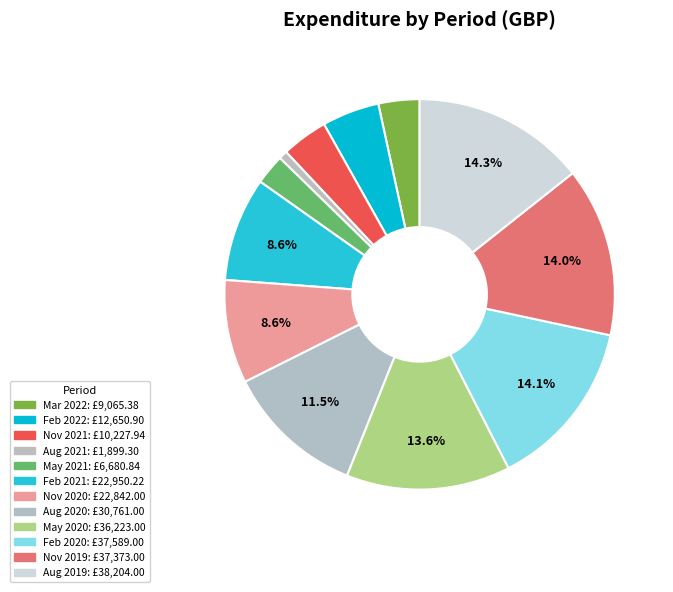

Count the number of slices in the pie.

12